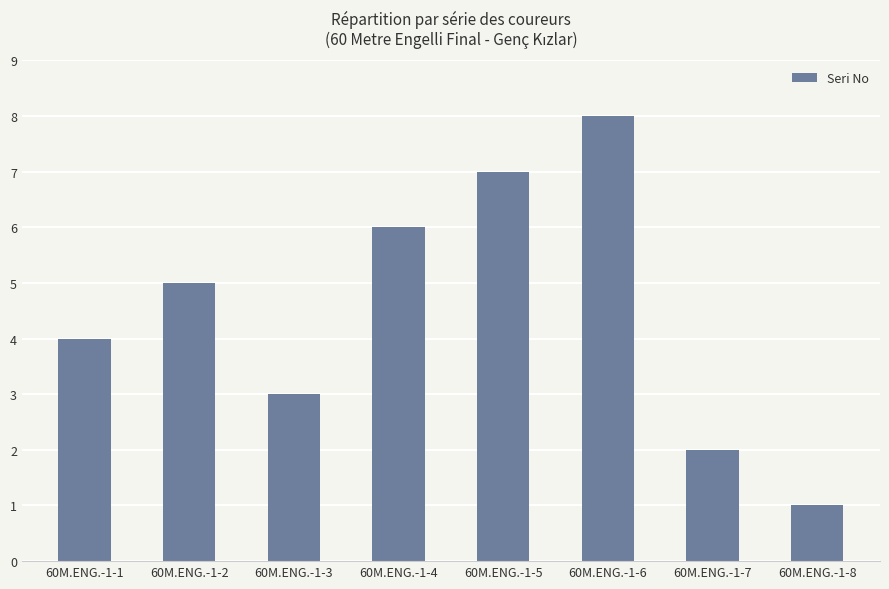

Reading right to left, transcribe all the data shown in this chart.

60M.ENG.-1-8=1	60M.ENG.-1-7=2	60M.ENG.-1-6=8	60M.ENG.-1-5=7	60M.ENG.-1-4=6	60M.ENG.-1-3=3	60M.ENG.-1-2=5	60M.ENG.-1-1=4